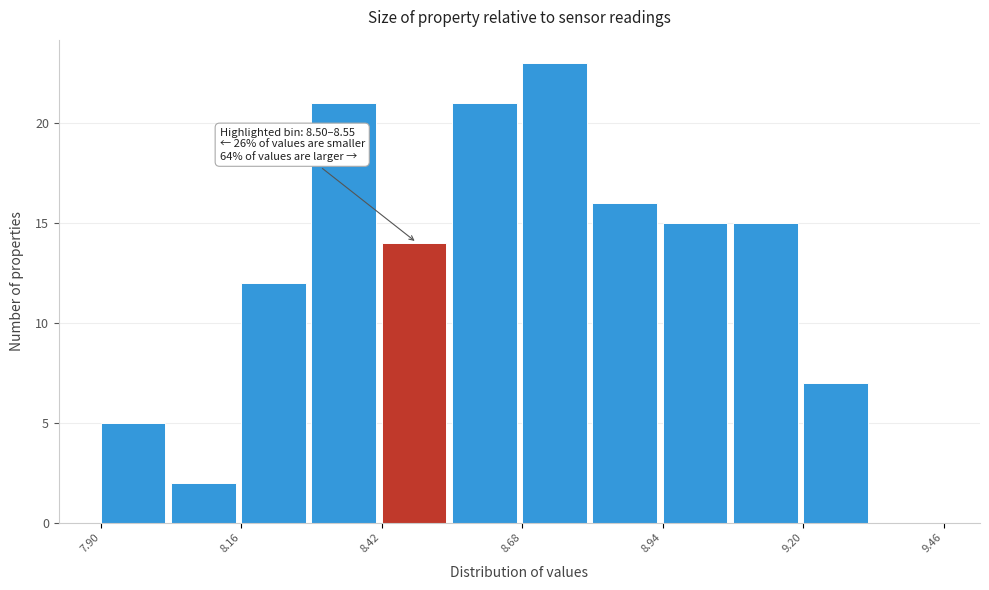

Around what value on the x-axis is the tallest bar? Give the approximate position of its centre, as read against the axis.

8.75